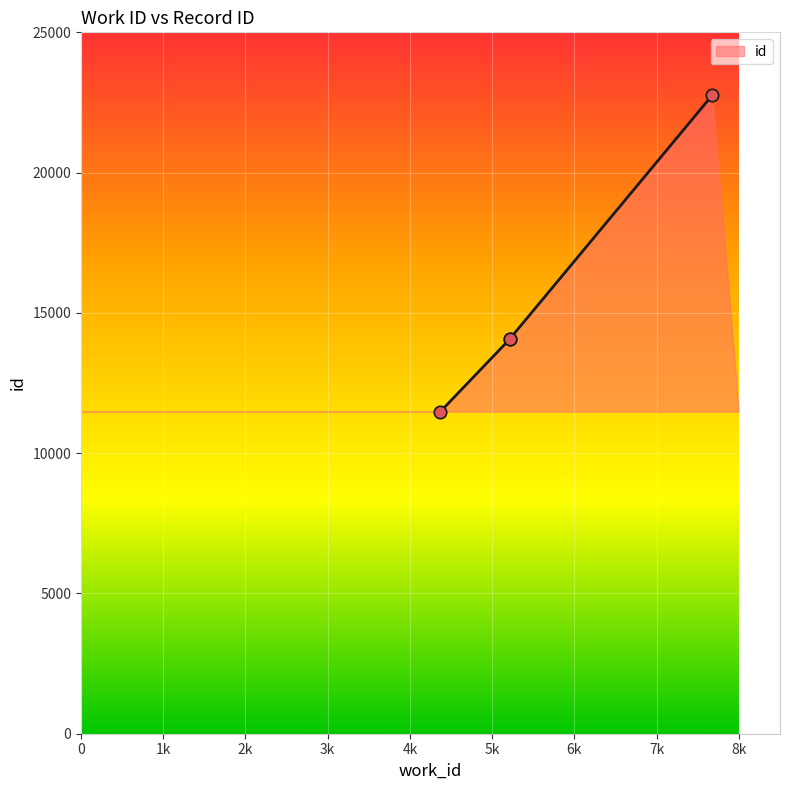

What is the change in value from 4370 to 7675?

+11271